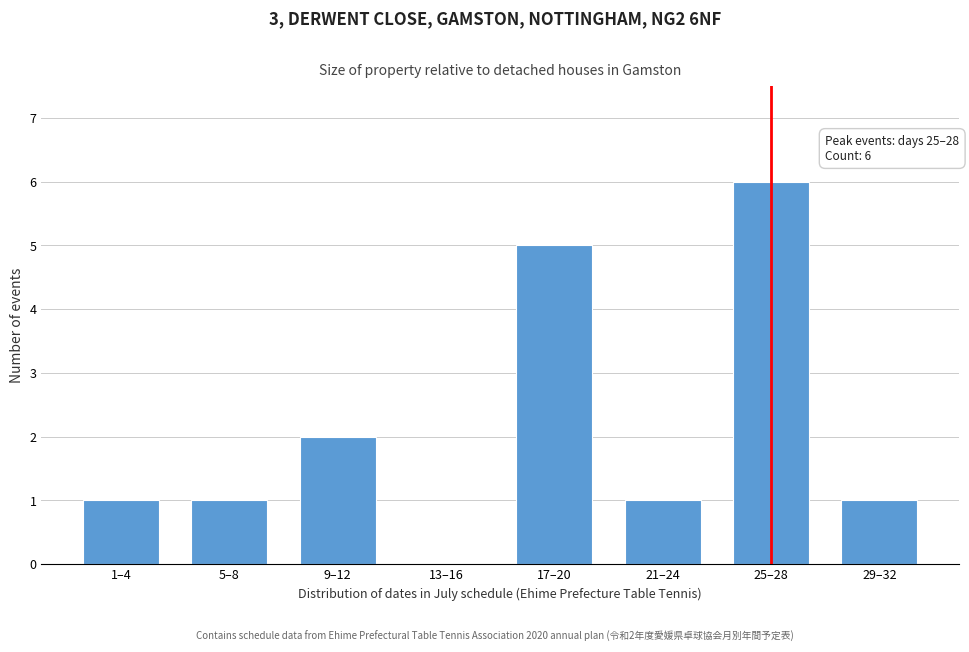

Reading right to left, transcribe all the data shown in this chart.

29–32=1	25–28=6	21–24=1	17–20=5	13–16=0	9–12=2	5–8=1	1–4=1